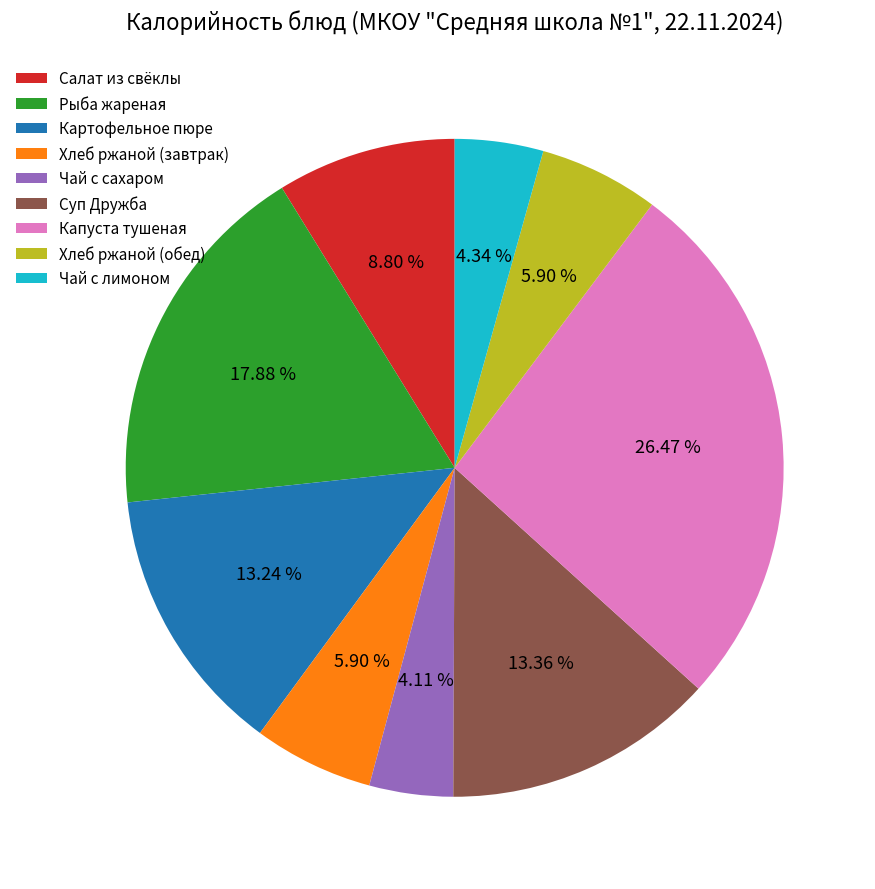

Is there a majority slice in this chart?

No